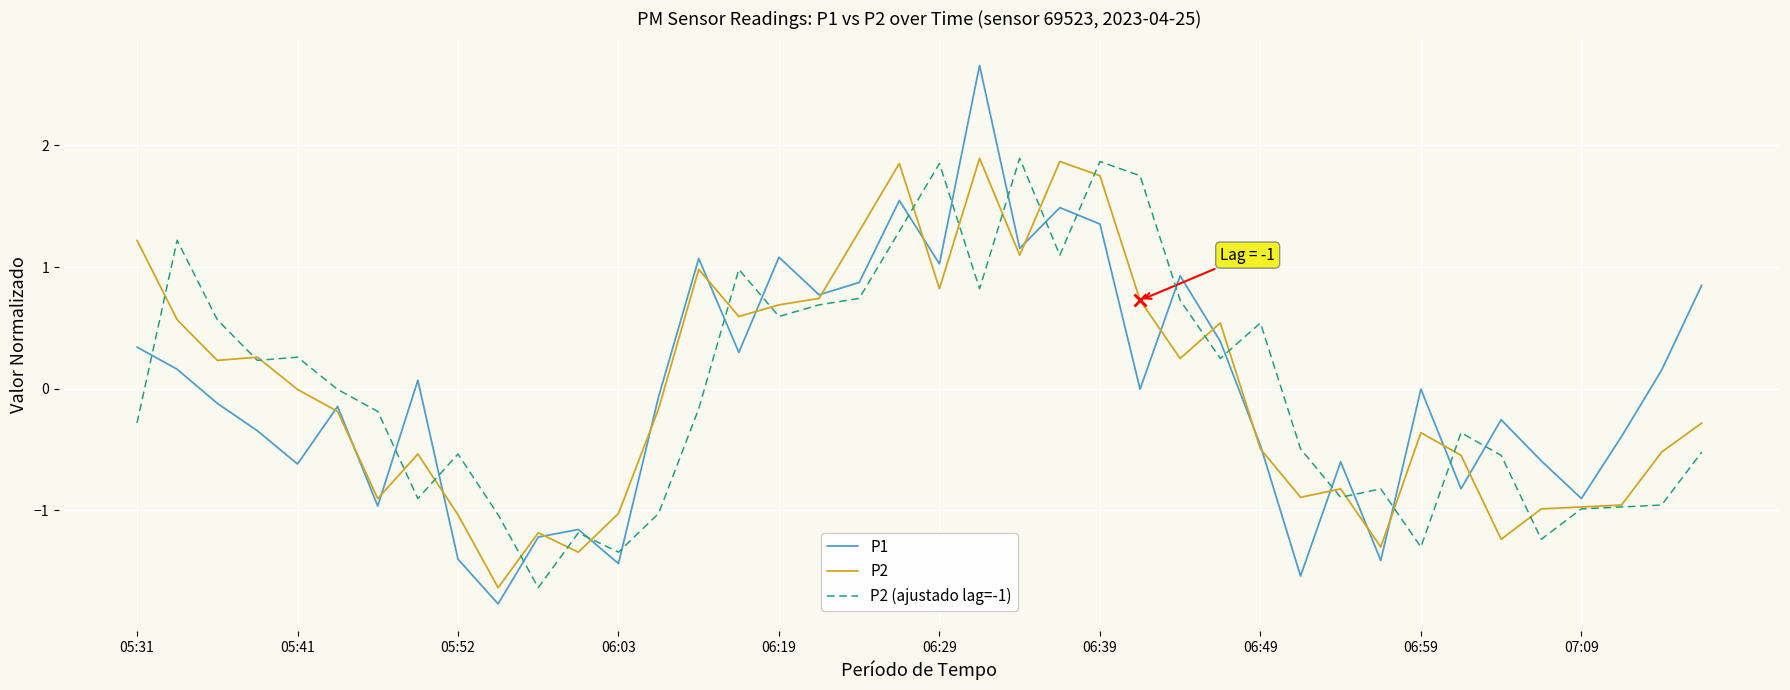

Which series has the widest spread of values?

P1